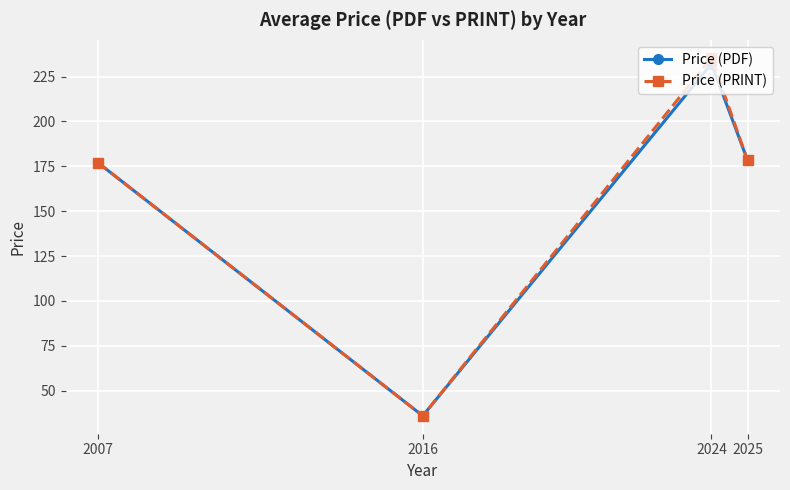

Between 2016 and 2024, which series saw the biggest shift?

Price (PRINT)